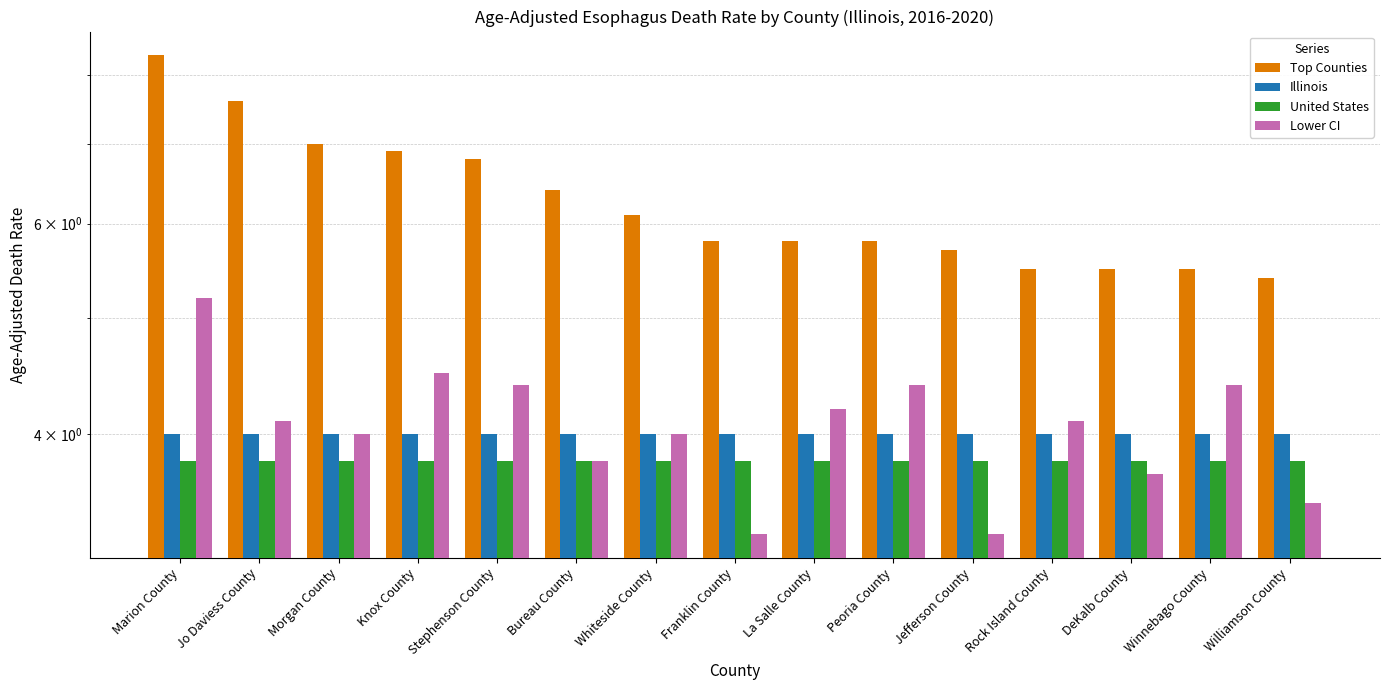

How many groups of bars are there?

15